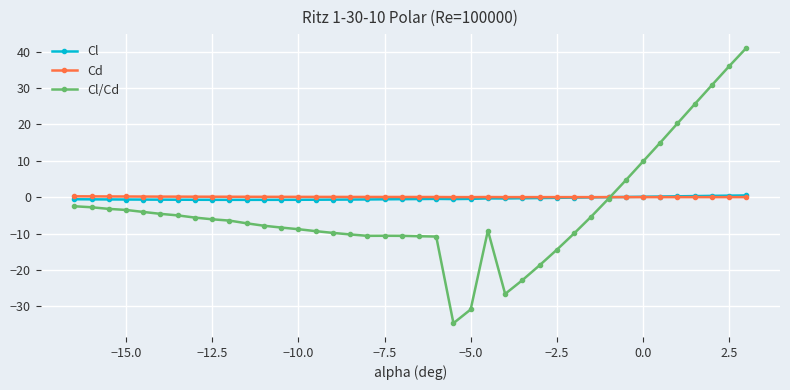

What is the maximum value for Cd?

0.2